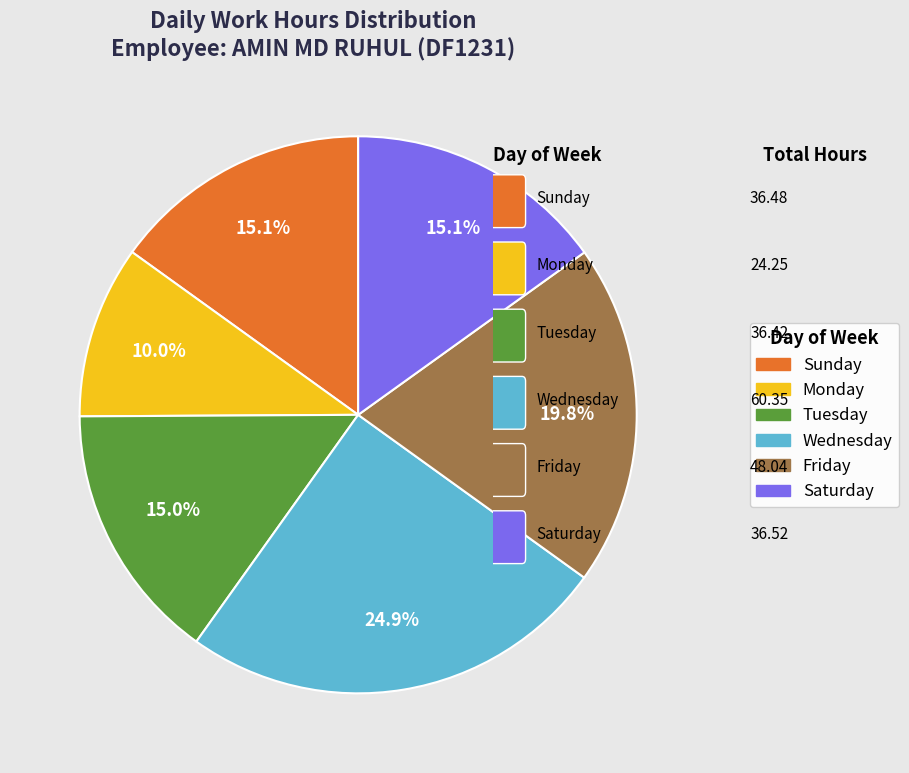

Is there any slice that represents more than half of the pie?

No